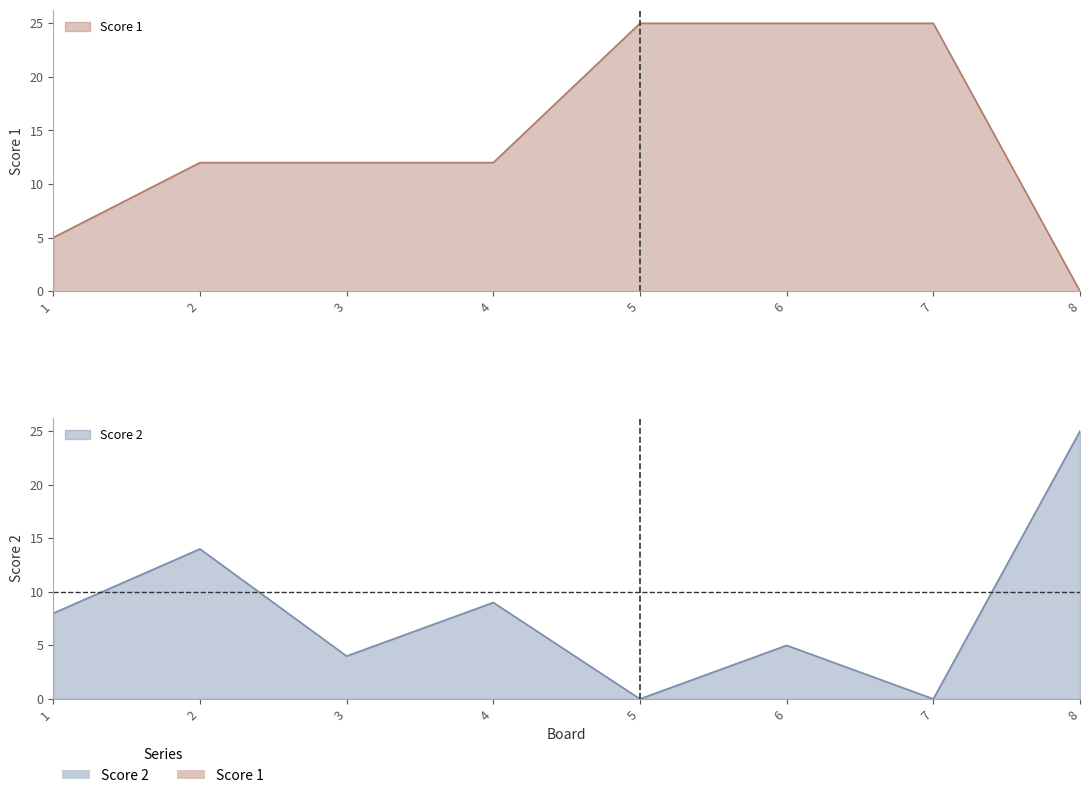

What is the difference between the second highest and second lowest values in the Score 1 series?

20